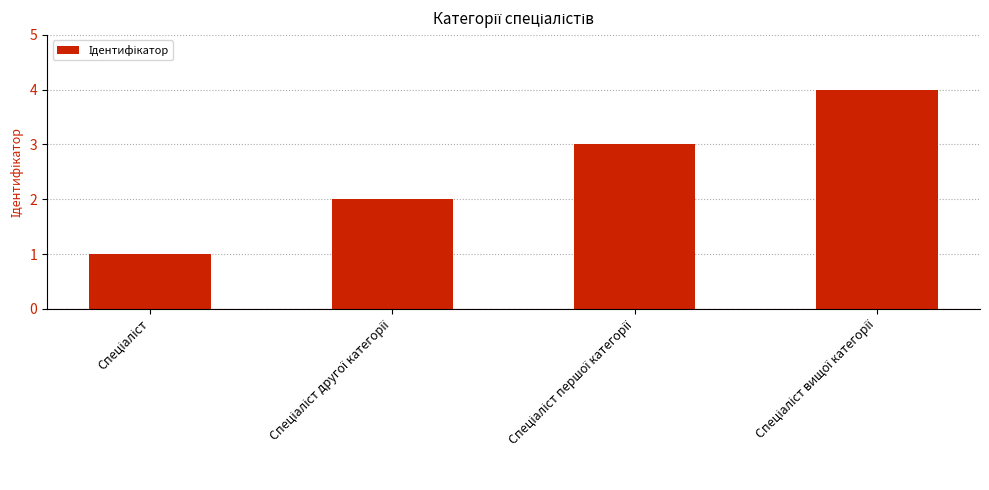

What is the greatest value displayed?

4